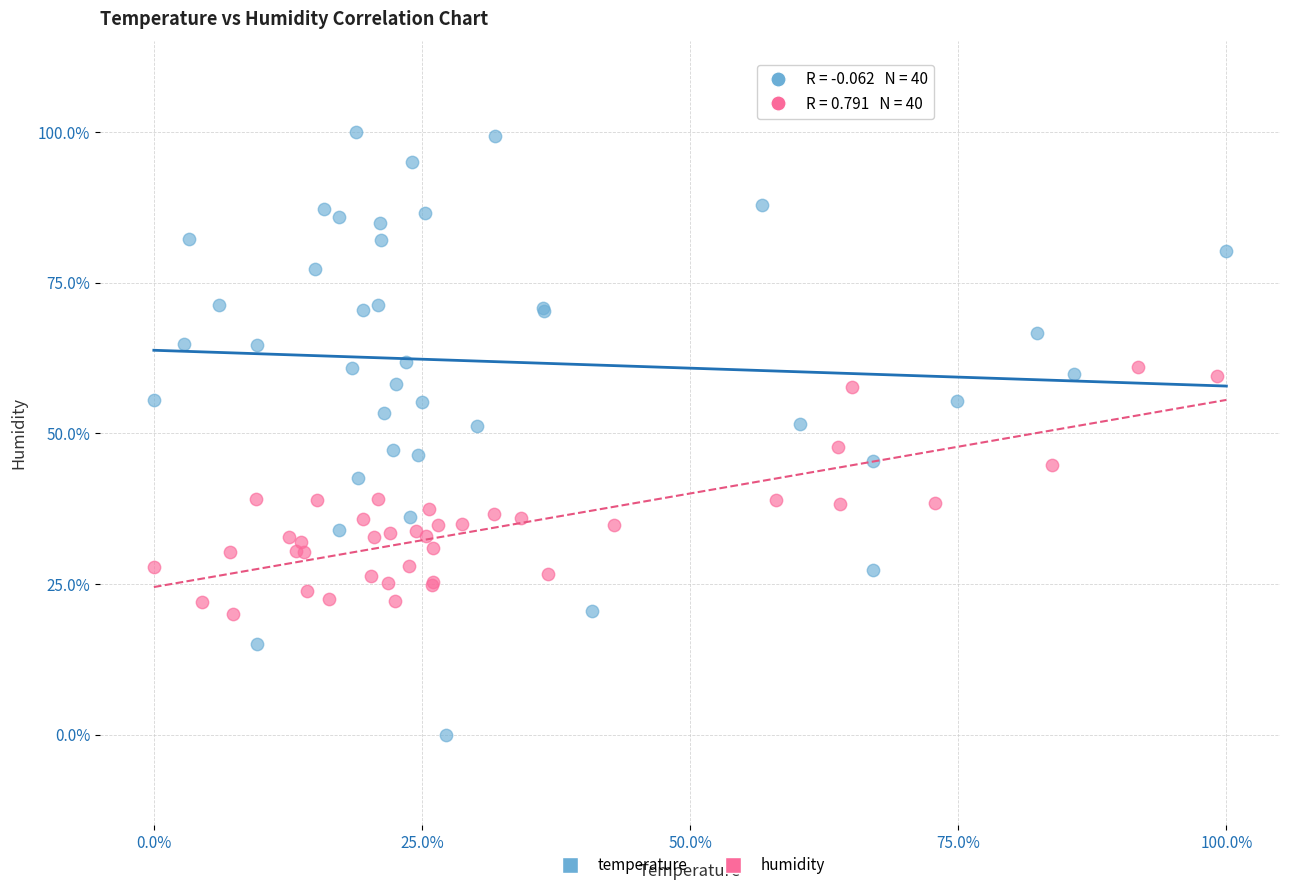

What are all the series names shown in the legend?

temperature, humidity